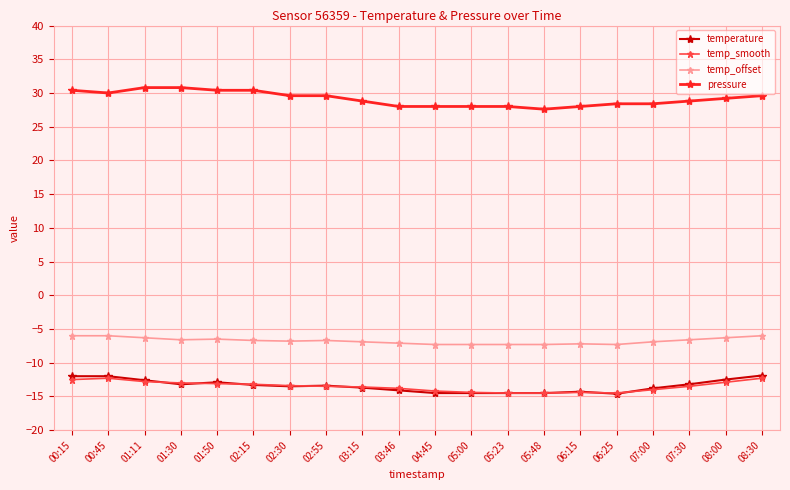

The pressure series shows 28.0 at 03:46. True or false?

True